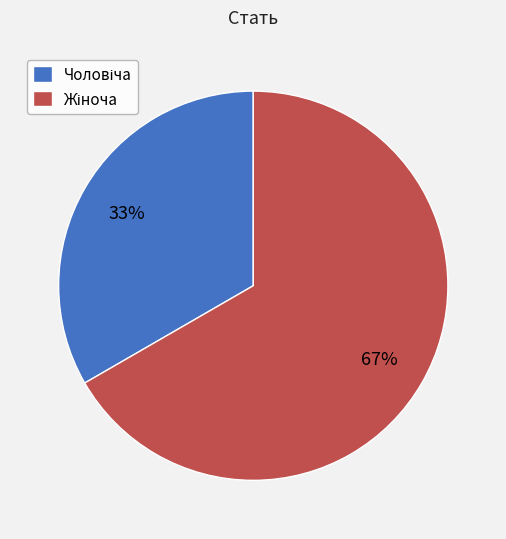

To the nearest percent, what is the average slice percentage?

50%